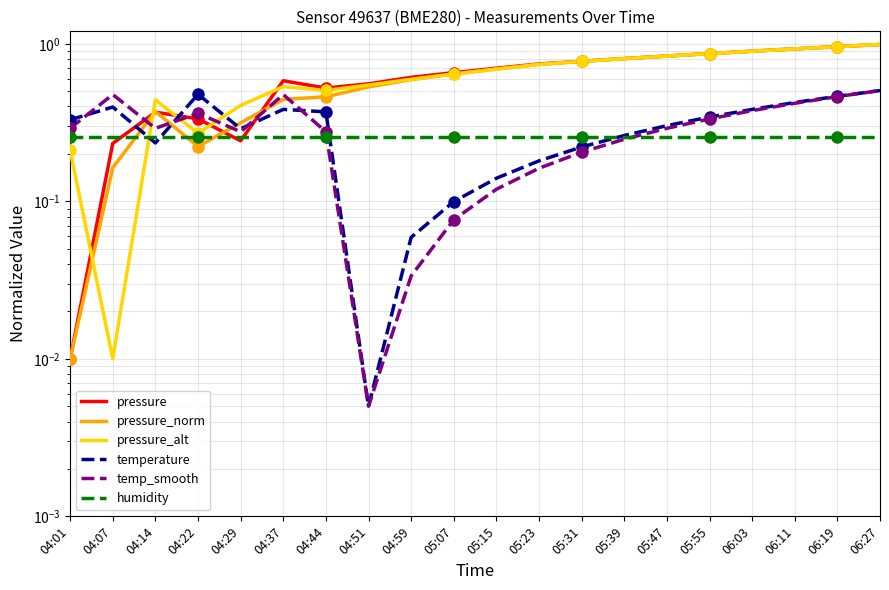

At which category does pressure reach its first local valley?

04:29